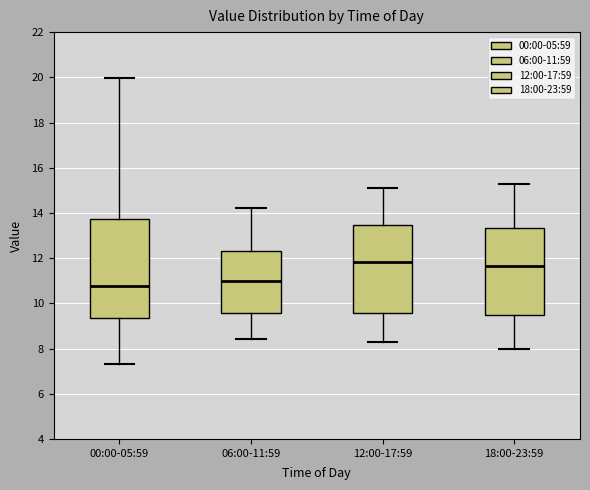

Where is the upper edge of the box for 06:00-11:59 on the y-axis? The values are not printed on the chart, so give them approximately, as read against the axis.

12.4